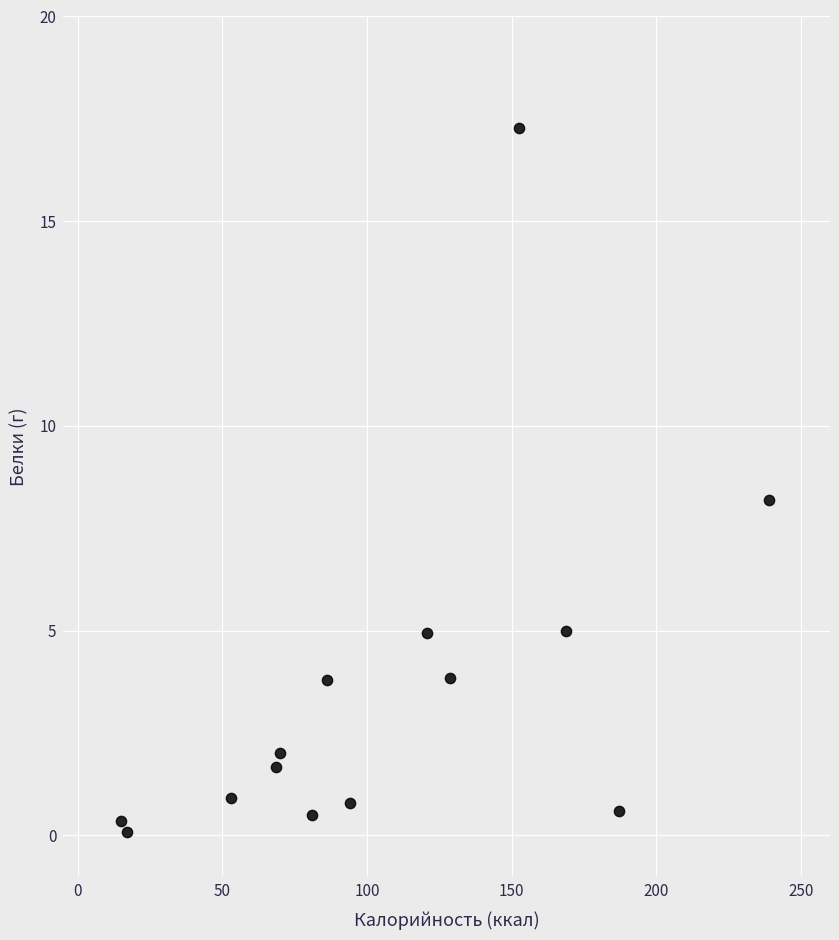

What is the range of Y values (max minus min)?

17.2